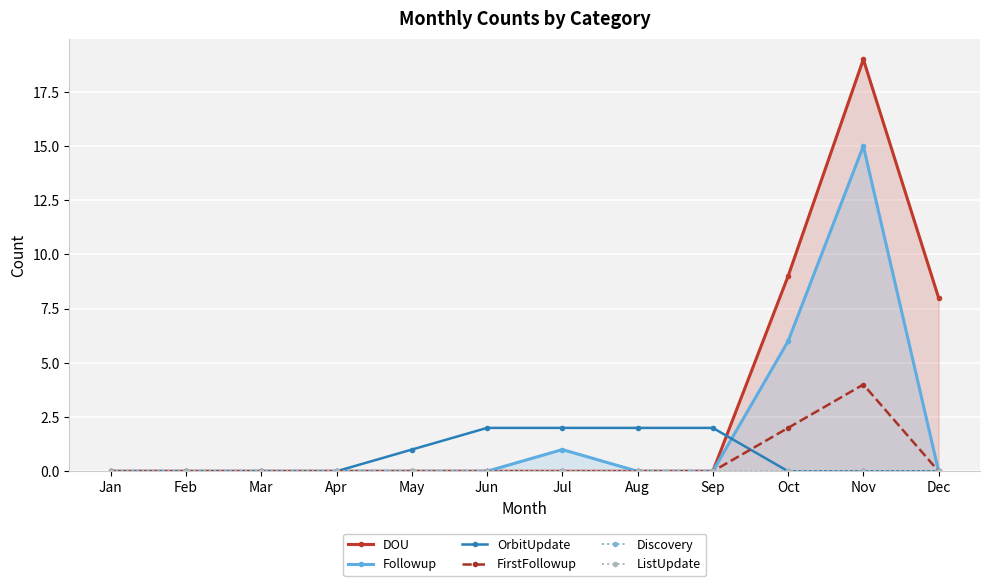

True or false: OrbitUpdate and FirstFollowup cross at least once.

True